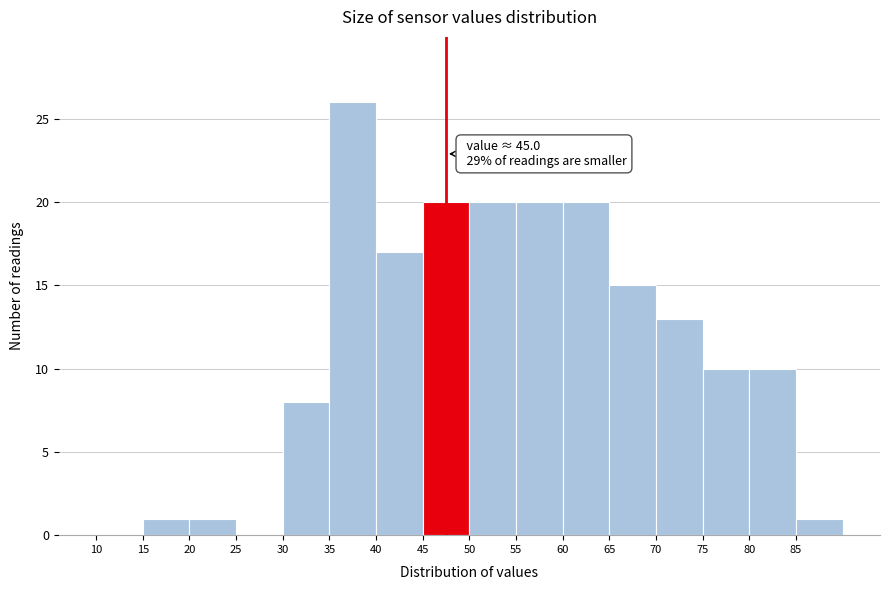

Over which range of the x-axis is the bar tallest?

35 to 40